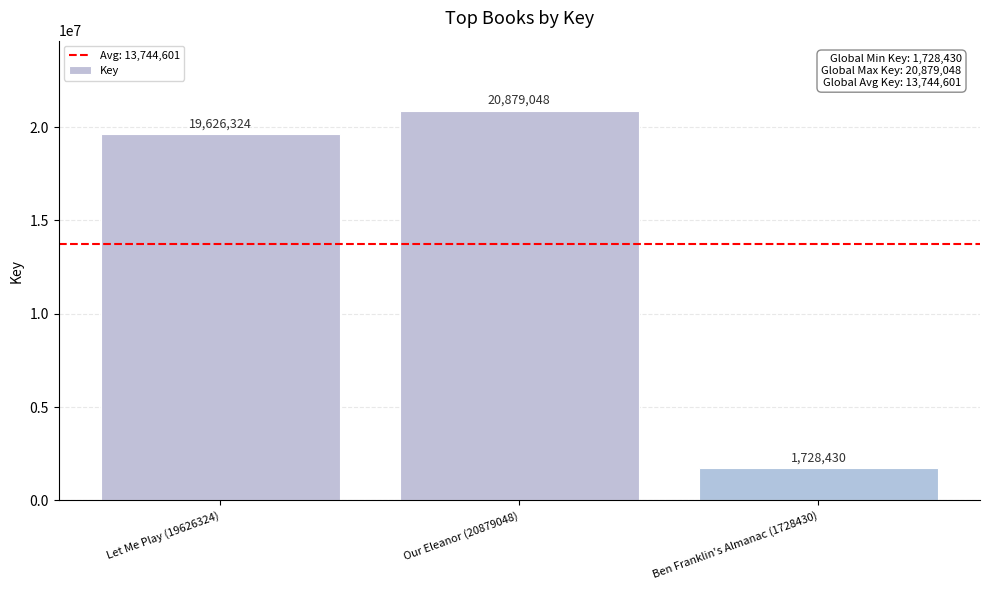

How many values are below 19626324?

1